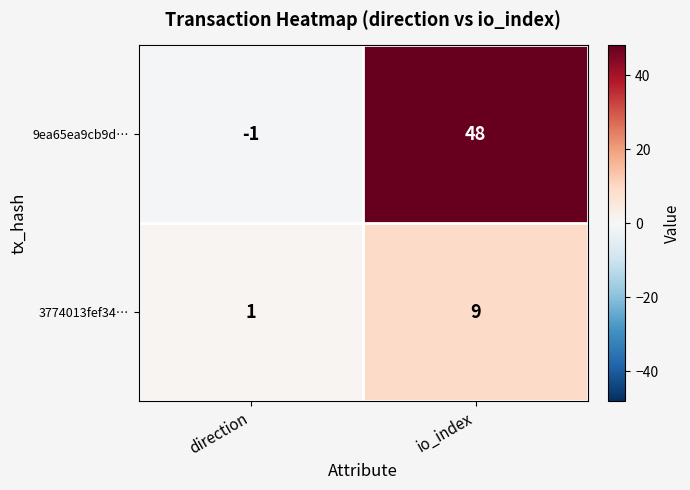

At which label is 3774013fef34… closest to 5?

direction